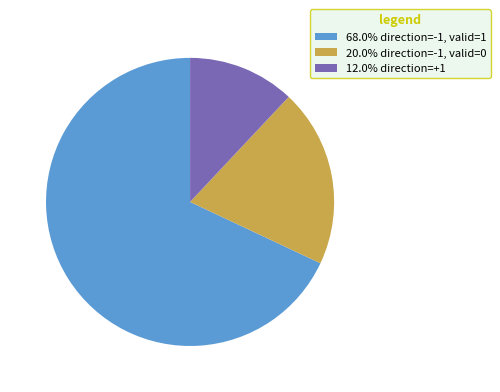

Is the sum of 12.0% direction=+1 and 68.0% direction=-1, valid=1 greater than half?

Yes